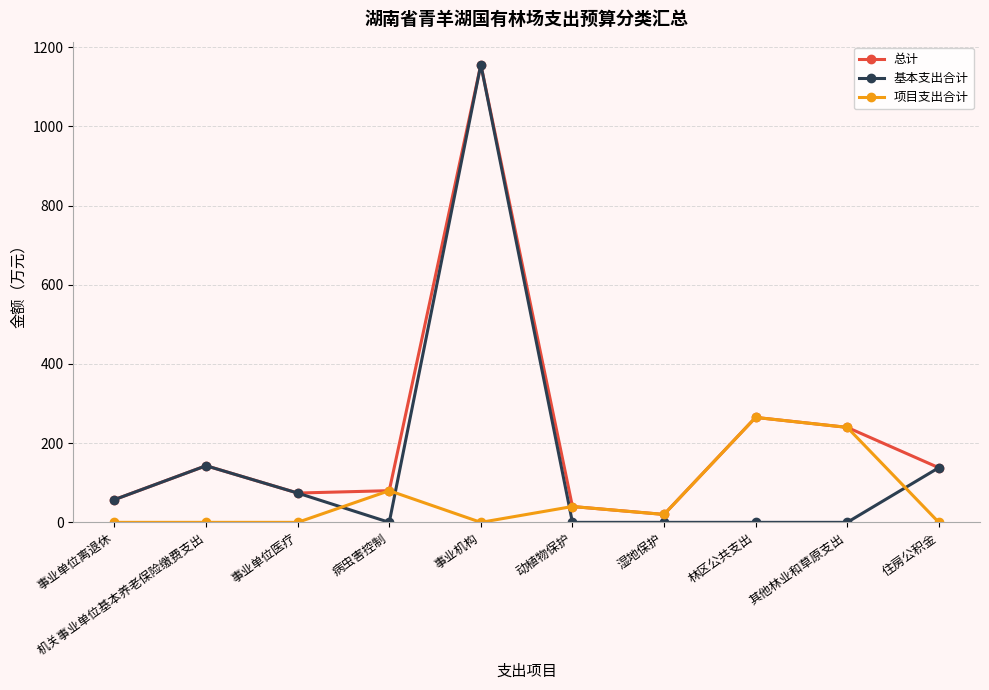

Which label corresponds to the largest value in the chart?

事业机构